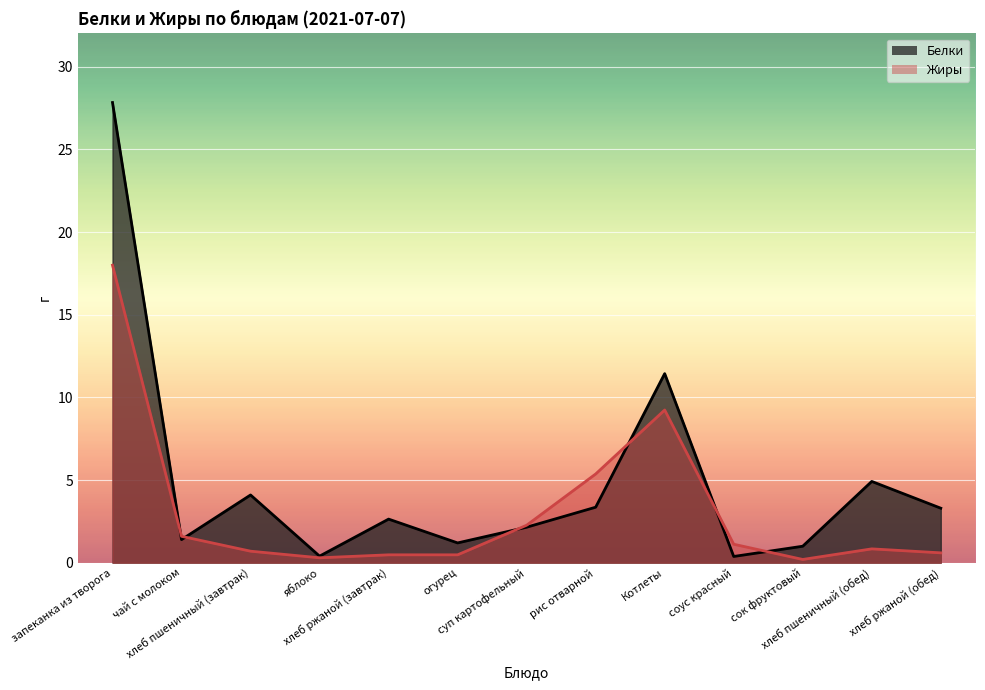

List the series in order of their peak value, highest first.

Белки, Жиры